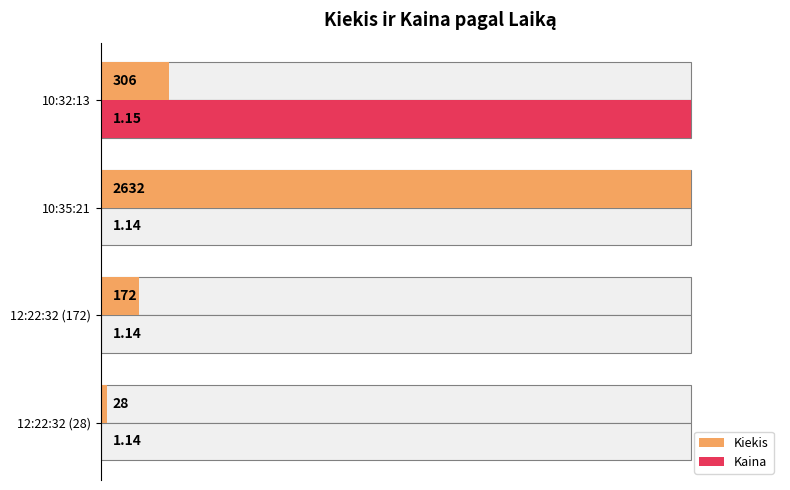

Rank the series by their average value, from highest to lowest.

Kiekis, Kaina